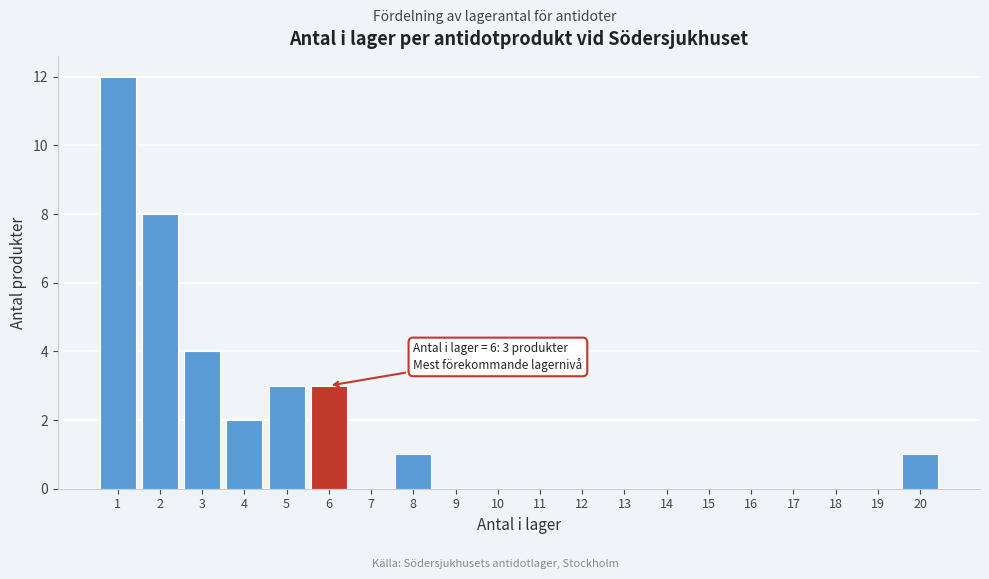

Over which range of the x-axis is the bar tallest?

0.5 to 1.5